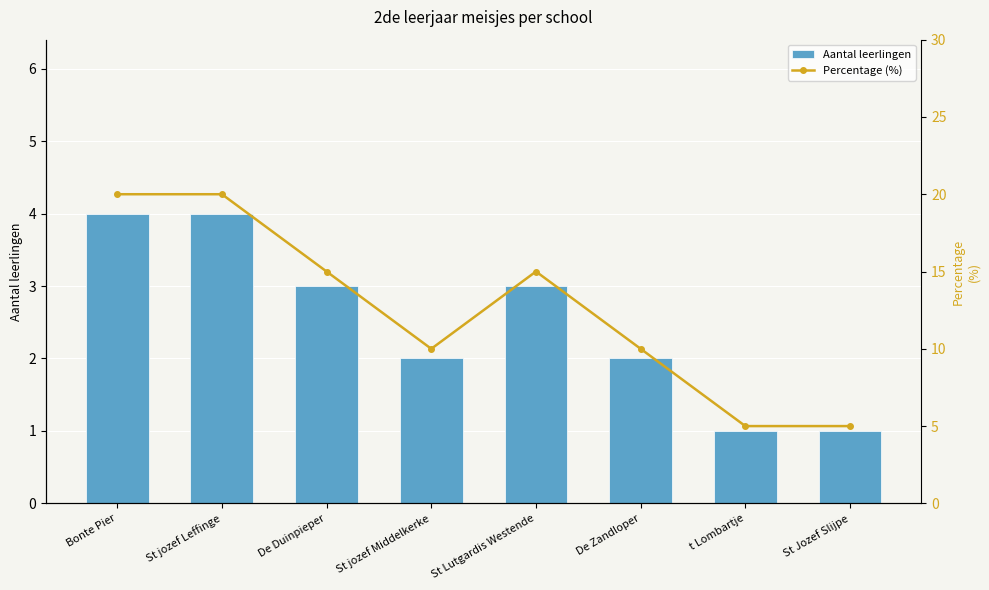

Reading left to right, transcribe all the data shown in this chart.

Aantal leerlingen: Bonte Pier=4	St jozef Leffinge=4	De Duinpieper=3	St jozef Middelkerke=2	St Lutgardis Westende=3	De Zandloper=2	t Lombartje=1	St Jozef Slijpe=1
Percentage (%): Bonte Pier=20	St jozef Leffinge=20	De Duinpieper=15	St jozef Middelkerke=10	St Lutgardis Westende=15	De Zandloper=10	t Lombartje=5	St Jozef Slijpe=5